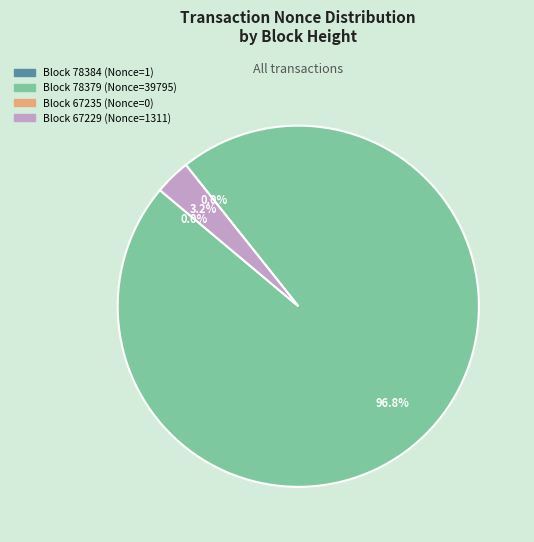

What is the change in value from 78384 to 78379?

+39794